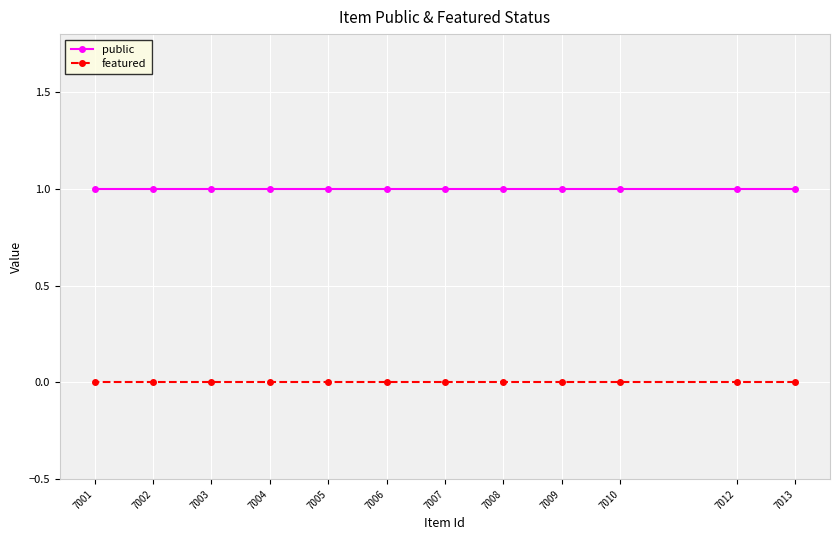

Is the value of featured at 7001 greater than the value of public at 7006?

No